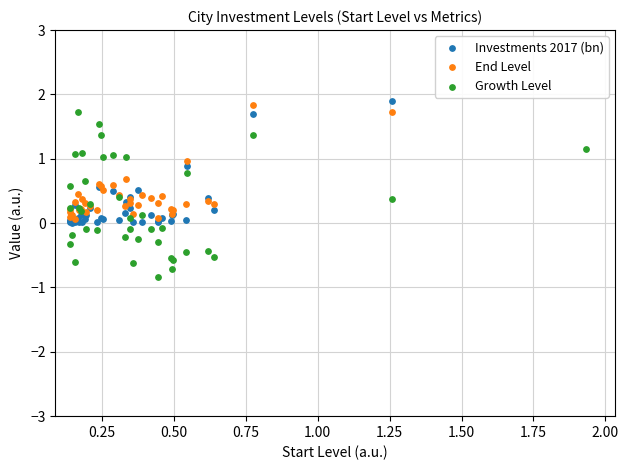

Which series contains the lowest Y value?

Growth Level